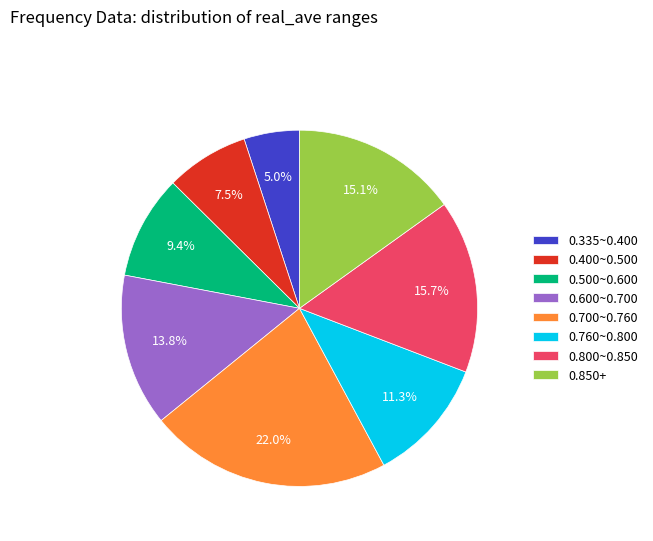

Between 0.850+ and 0.500~0.600, which is larger?

0.850+